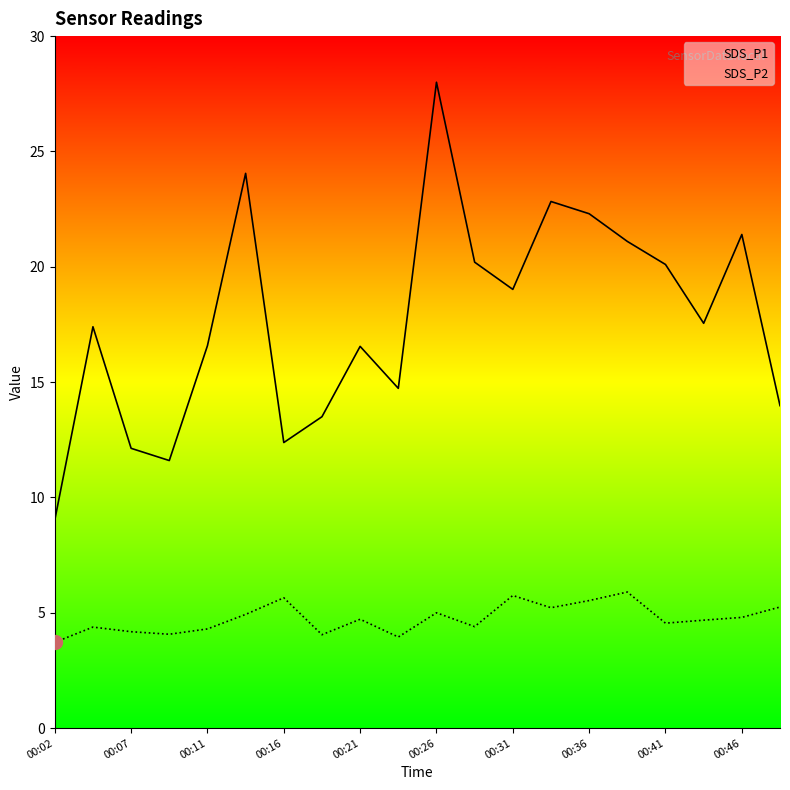

What is the difference between the maximum and minimum values in the SDS_P1 series?

19.0